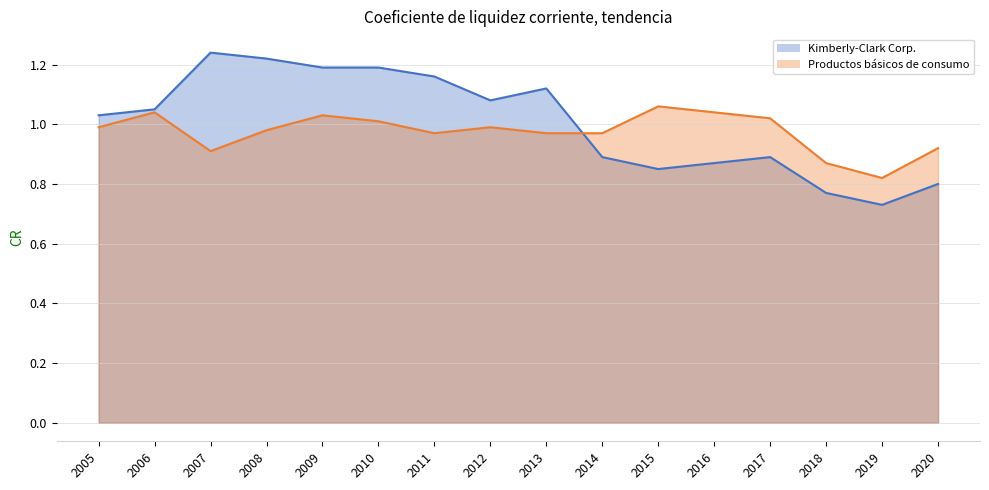

What is the value of the Kimberly-Clark Corp. point at the 7th from the left?

1.2